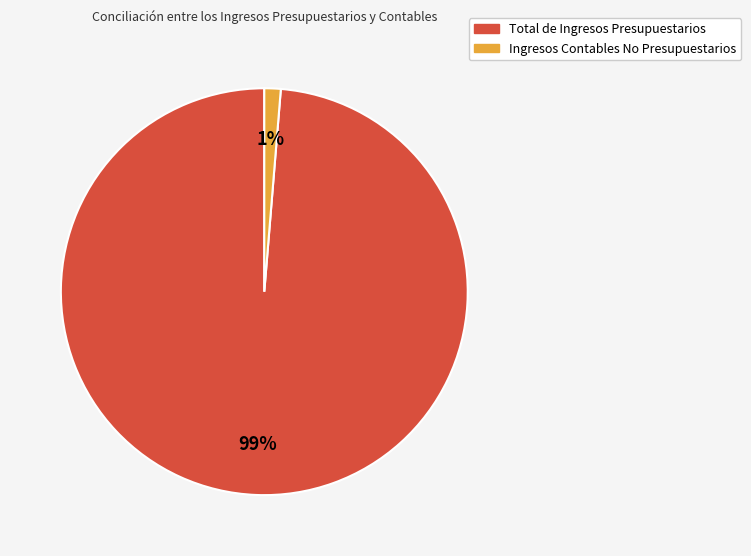

Is there a majority slice in this chart?

Yes